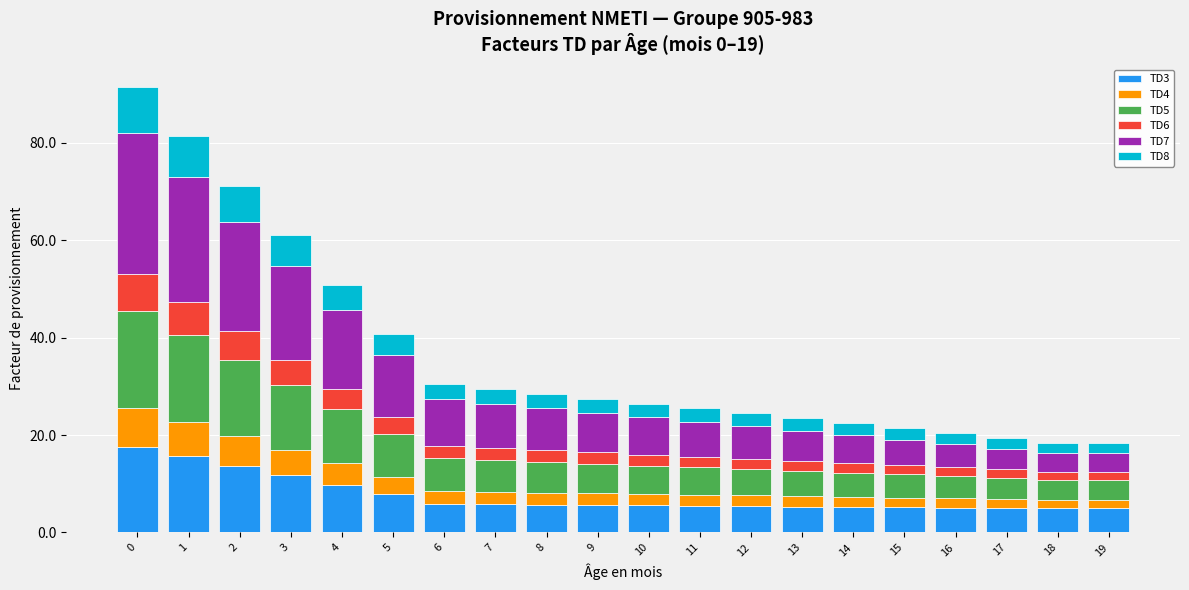

What is the total value across all series at 7?

29.5